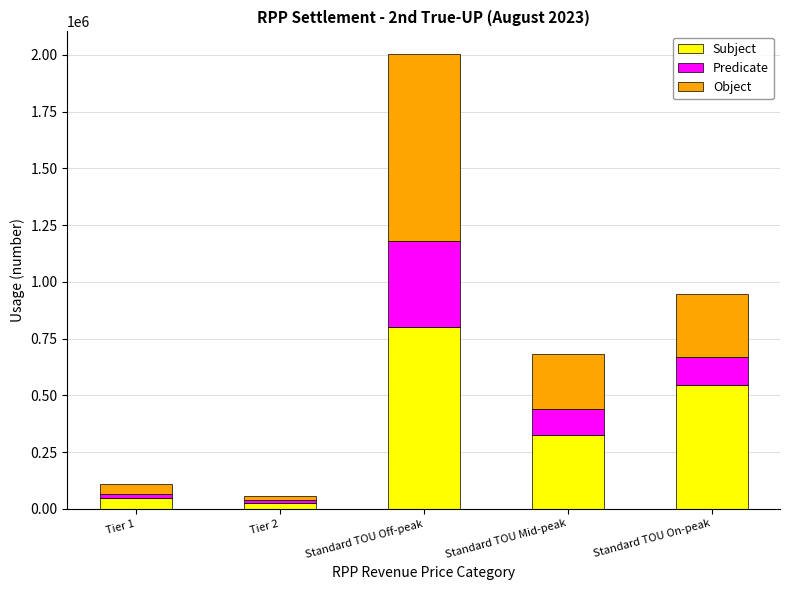

What is the difference between the Subject values at Standard TOU Off-peak and Standard TOU On-peak?

256522.8